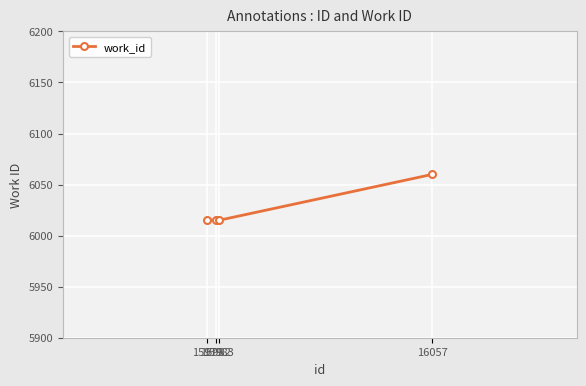

What is the value of the 2nd point from the left?

6015